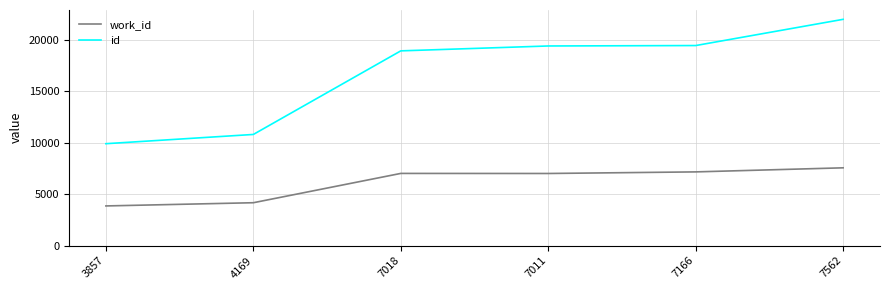

Read the id value at 7018.

18930